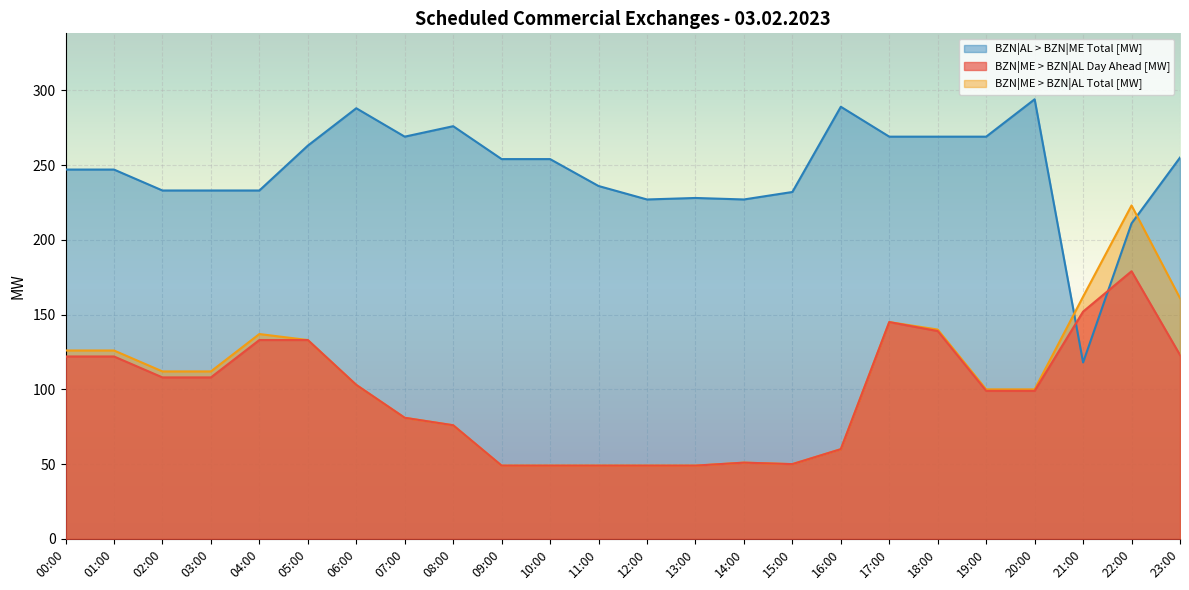

What is the difference between the BZN|ME > BZN|AL Total [MW] values at 15:00 and 00:00?

76